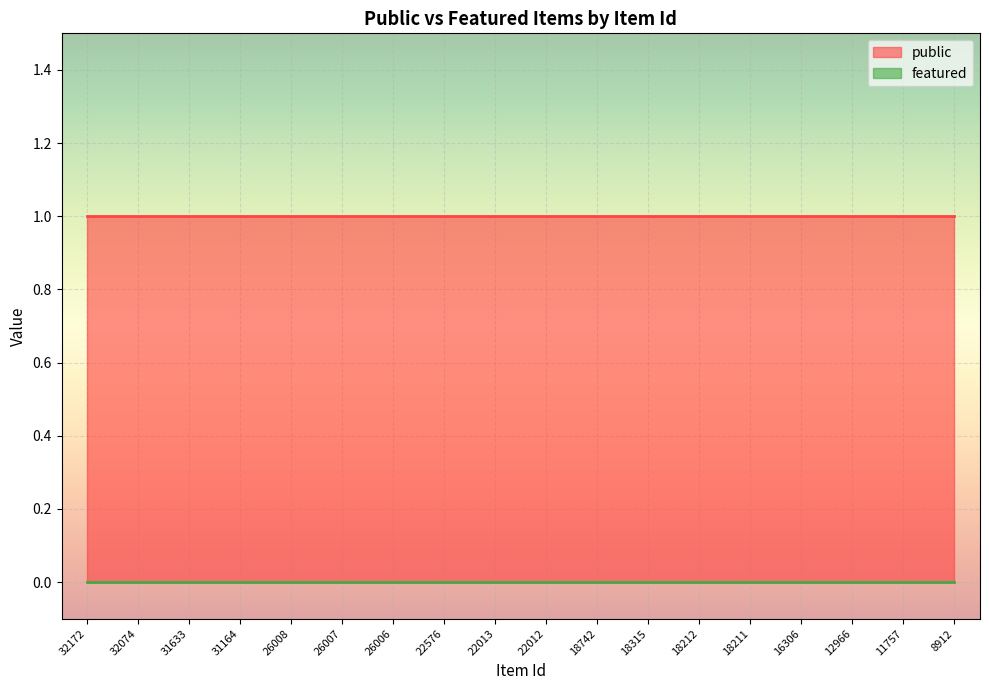

True or false: featured has more than 2 points higher than both neighbors.

False